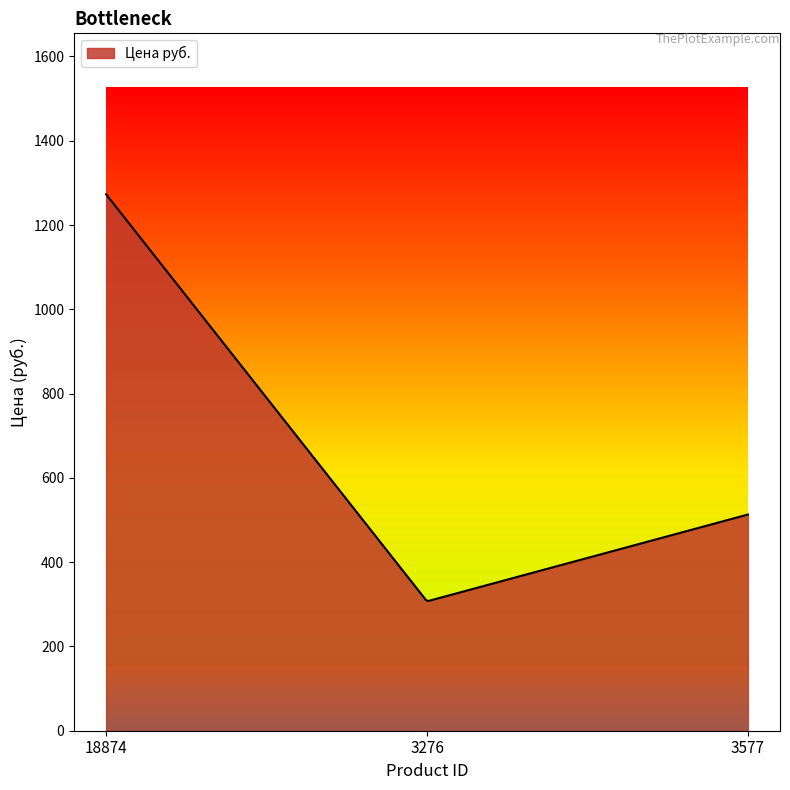

What is the minimum value shown in the chart?

307.7